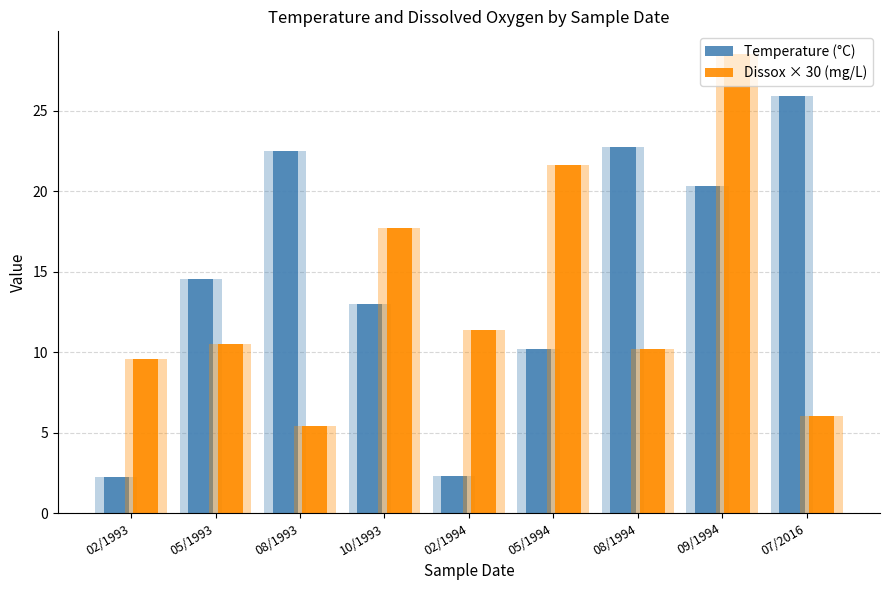

What position from the right is 10/1993?

6